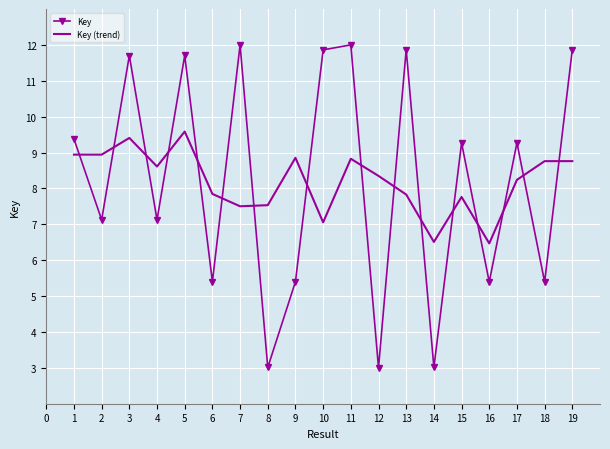

List the series in order of their peak value, lowest first.

Key (trend), Key